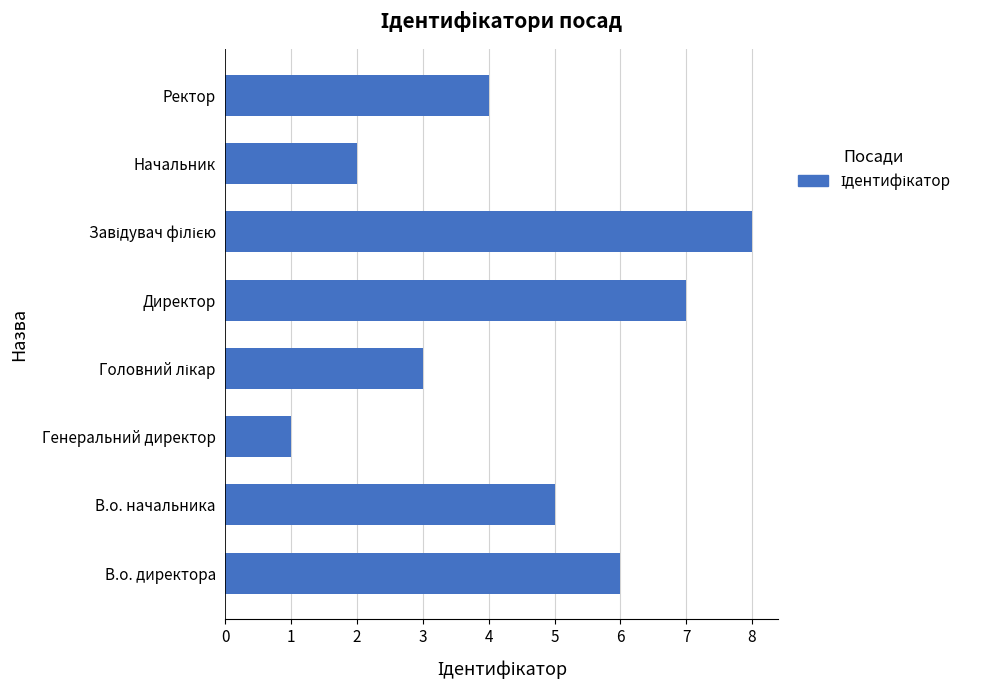

What is the difference between the second highest and minimum values?

6